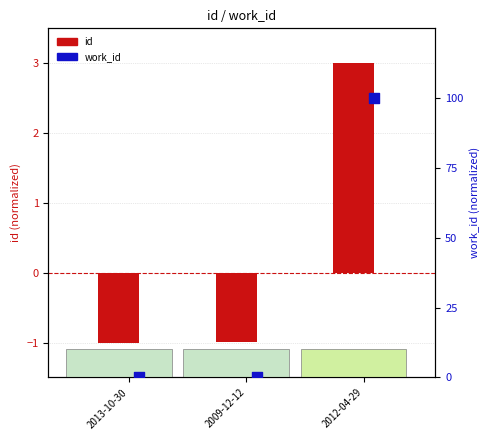

Which series reaches the minimum Y coordinate?

id